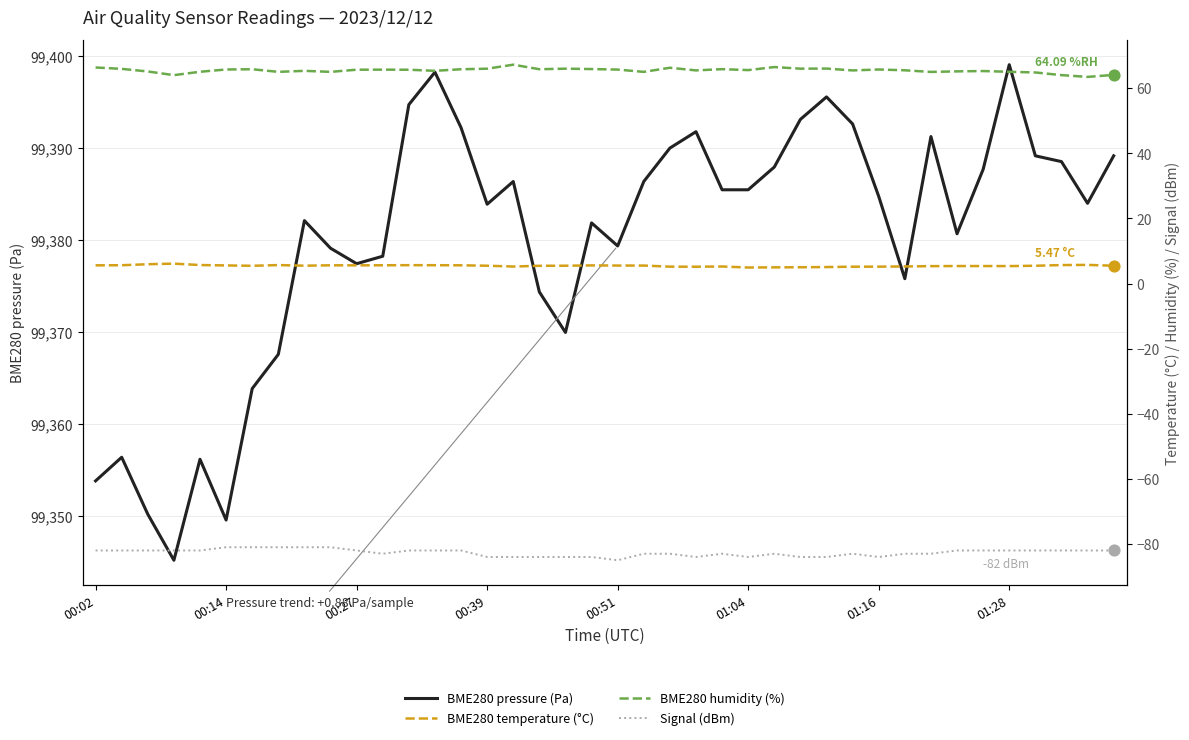

Which series has the largest total across all categories?

BME280_pressure